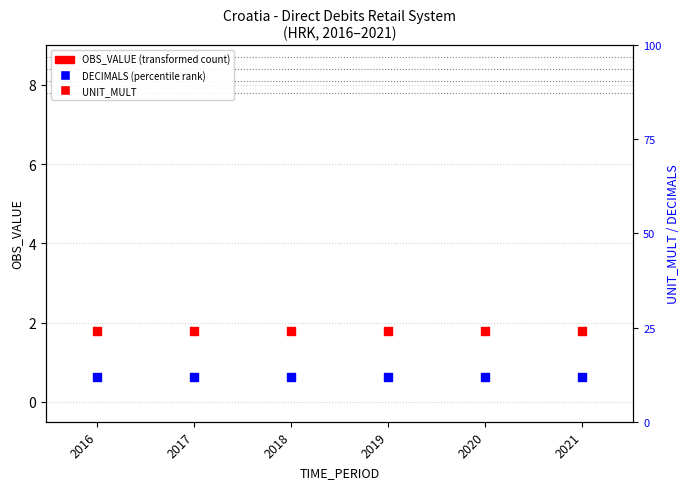

Which series has the largest total across all categories?

UNIT_MULT